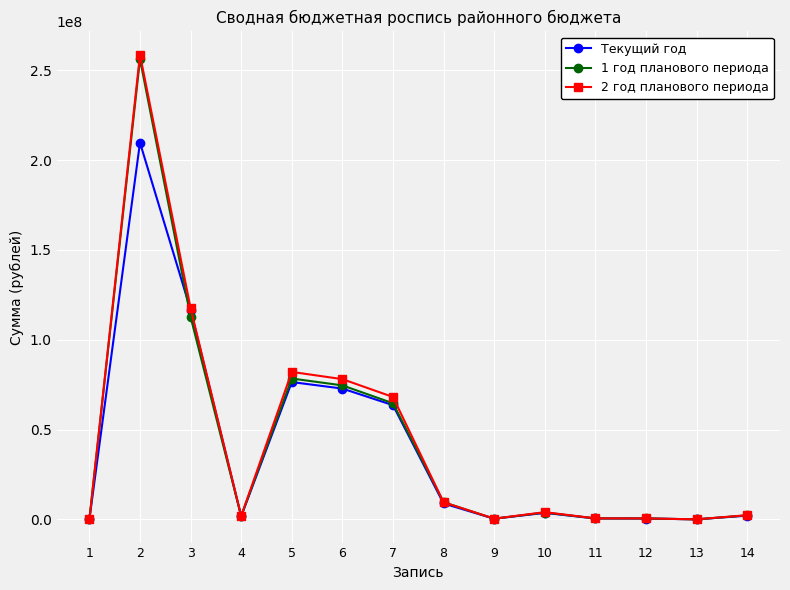

Which series changed the most between 2 and 6?

1 год планового периода